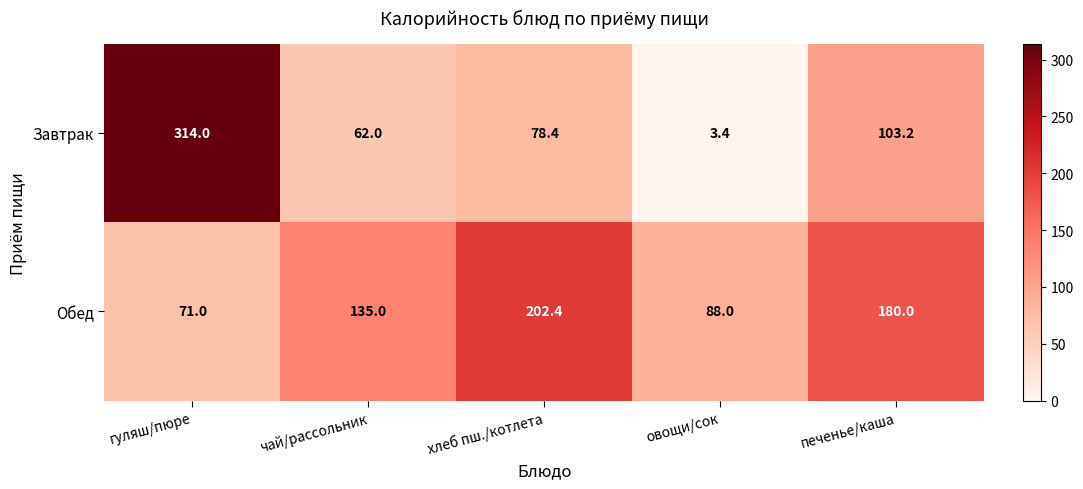

True or false: Обед has a value of 202.4 at хлеб пш./котлета.

True